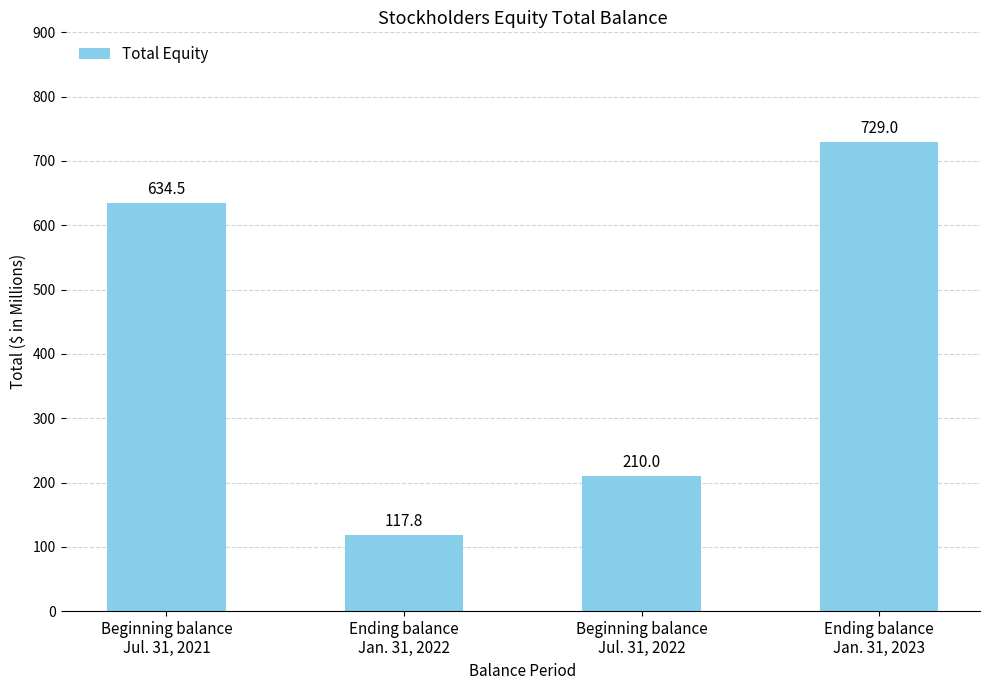

What is the smallest value displayed?

117.8